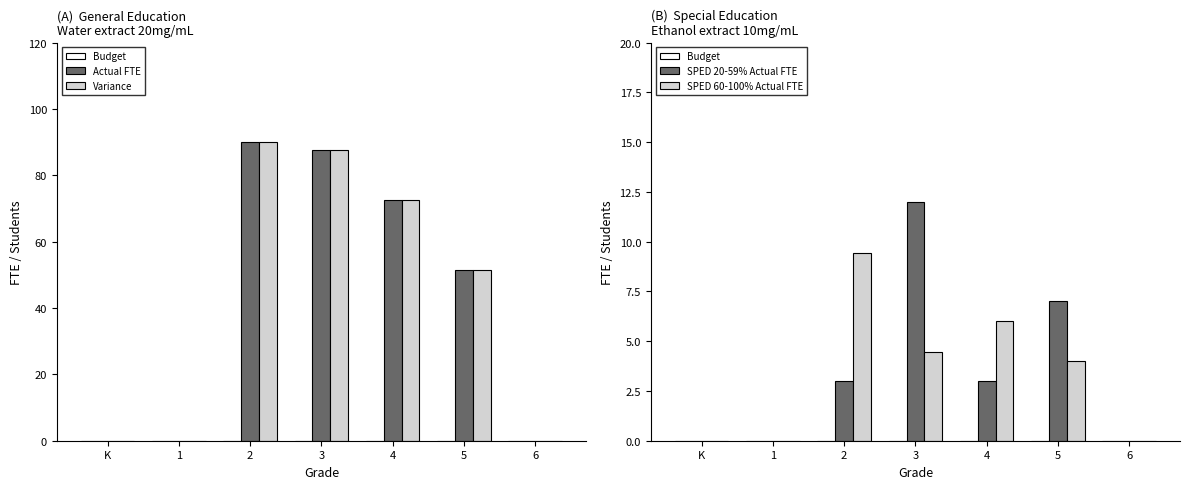

How many data points in Actual FTE are less than 51?

3